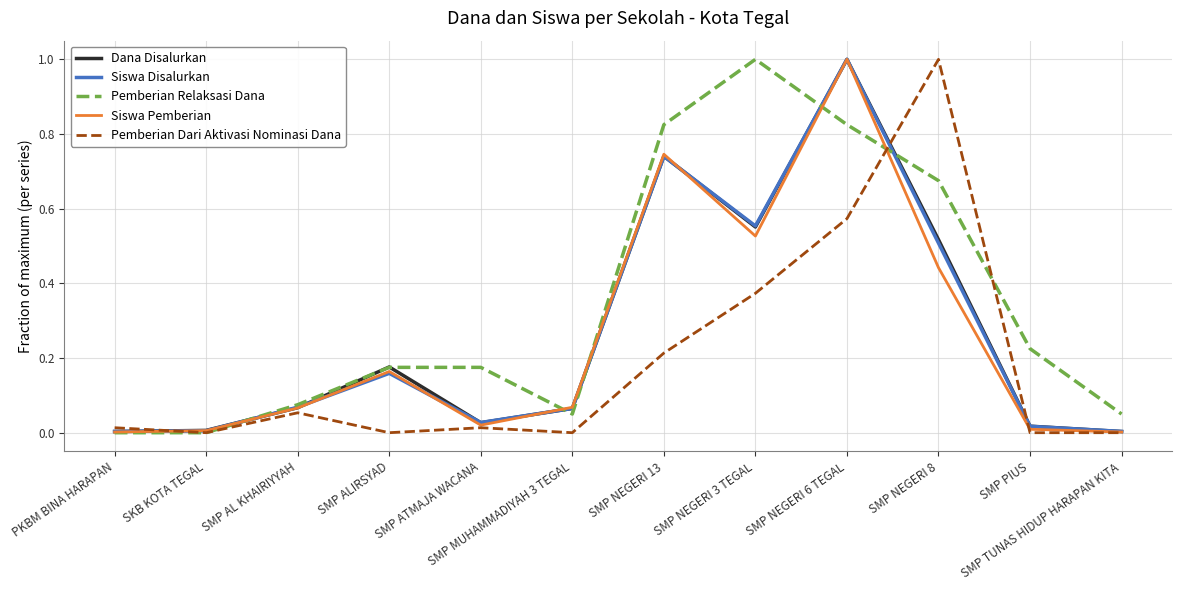

Which series changed the most between SKB KOTA TEGAL and SMP ATMAJA WACANA?

Pemberian Relaksasi Dana